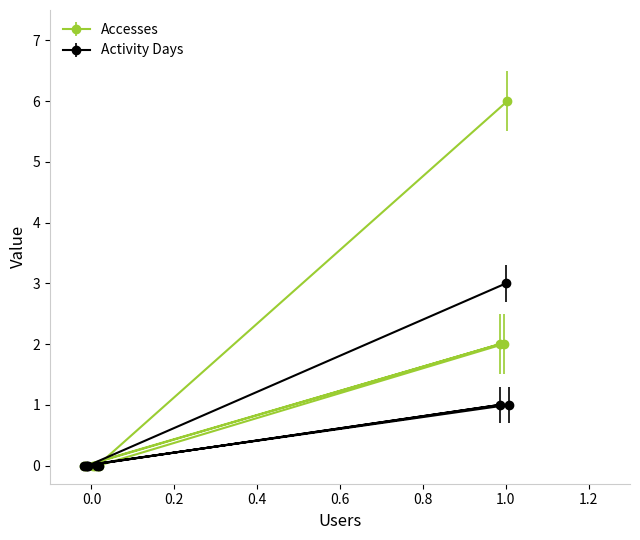

What is the value of the Activity Days point at the 9th from the left?

1